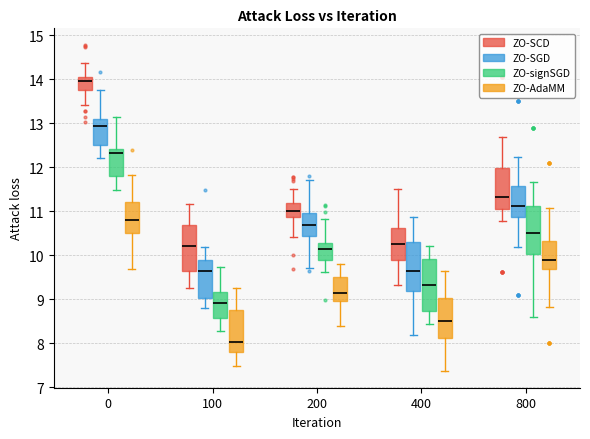

Reading left to right, transcribe this box plot: for each box, give where its median line is, the range the box spans, and where its two whiskers end, as read against the y-axis. The values are not printed on the chart, so give them approximately, as read against the axis.

0 (ZO-SCD): median 14.0 (just below the box's upper edge), box 13.8 to 14.0, whiskers 13.4 to 14.4
0 (ZO-SGD): median 12.9, box 12.5 to 13.1, whiskers 12.2 to 13.7
0 (ZO-signSGD): median 12.3, box 11.8 to 12.4, whiskers 11.5 to 13.1
0 (ZO-AdaMM): median 10.8, box 10.5 to 11.2, whiskers 9.7 to 11.8
100 (ZO-SCD): median 10.2, box 9.6 to 10.7, whiskers 9.3 to 11.2
100 (ZO-SGD): median 9.6, box 9.0 to 9.9, whiskers 8.8 to 10.2
100 (ZO-signSGD): median 8.9, box 8.6 to 9.2, whiskers 8.3 to 9.7
100 (ZO-AdaMM): median 8.0, box 7.8 to 8.8, whiskers 7.5 to 9.3
200 (ZO-SCD): median 11.0, box 10.9 to 11.2, whiskers 10.4 to 11.5
200 (ZO-SGD): median 10.7, box 10.4 to 11.0, whiskers 9.7 to 11.7
200 (ZO-signSGD): median 10.1, box 9.9 to 10.3, whiskers 9.6 to 10.8
200 (ZO-AdaMM): median 9.1, box 9.0 to 9.5, whiskers 8.4 to 9.8
400 (ZO-SCD): median 10.3, box 9.9 to 10.6, whiskers 9.3 to 11.5
400 (ZO-SGD): median 9.7, box 9.2 to 10.3, whiskers 8.2 to 10.9
400 (ZO-signSGD): median 9.3, box 8.7 to 9.9, whiskers 8.4 to 10.2
400 (ZO-AdaMM): median 8.5, box 8.1 to 9.0, whiskers 7.4 to 9.6
800 (ZO-SCD): median 11.3, box 11.0 to 12.0, whiskers 10.8 to 12.7
800 (ZO-SGD): median 11.1, box 10.9 to 11.6, whiskers 10.2 to 12.2
800 (ZO-signSGD): median 10.5, box 10.0 to 11.1, whiskers 8.6 to 11.7
800 (ZO-AdaMM): median 9.9, box 9.7 to 10.3, whiskers 8.8 to 11.1